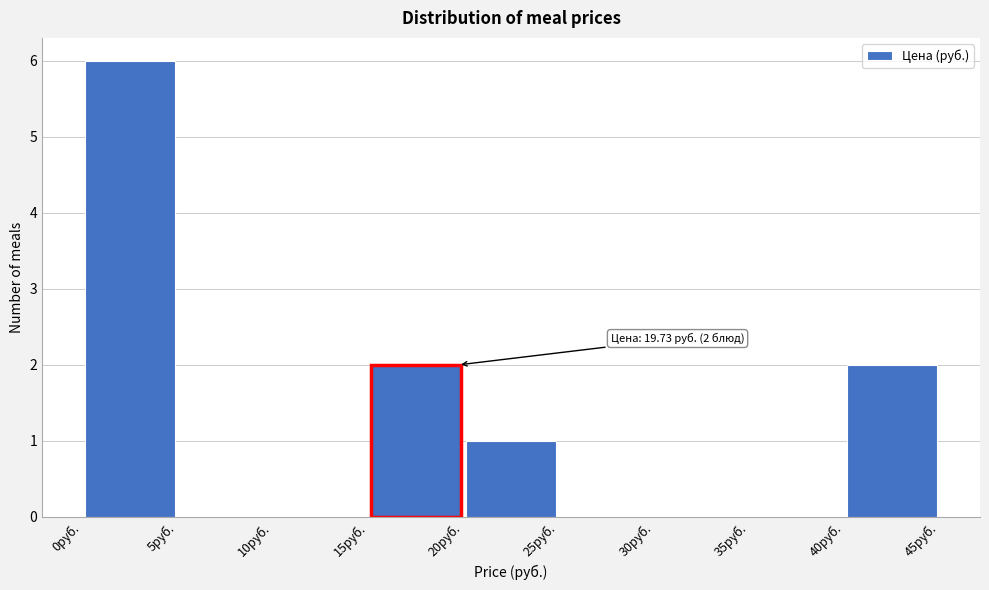

Over which range of the x-axis is the bar tallest?

0 to 5